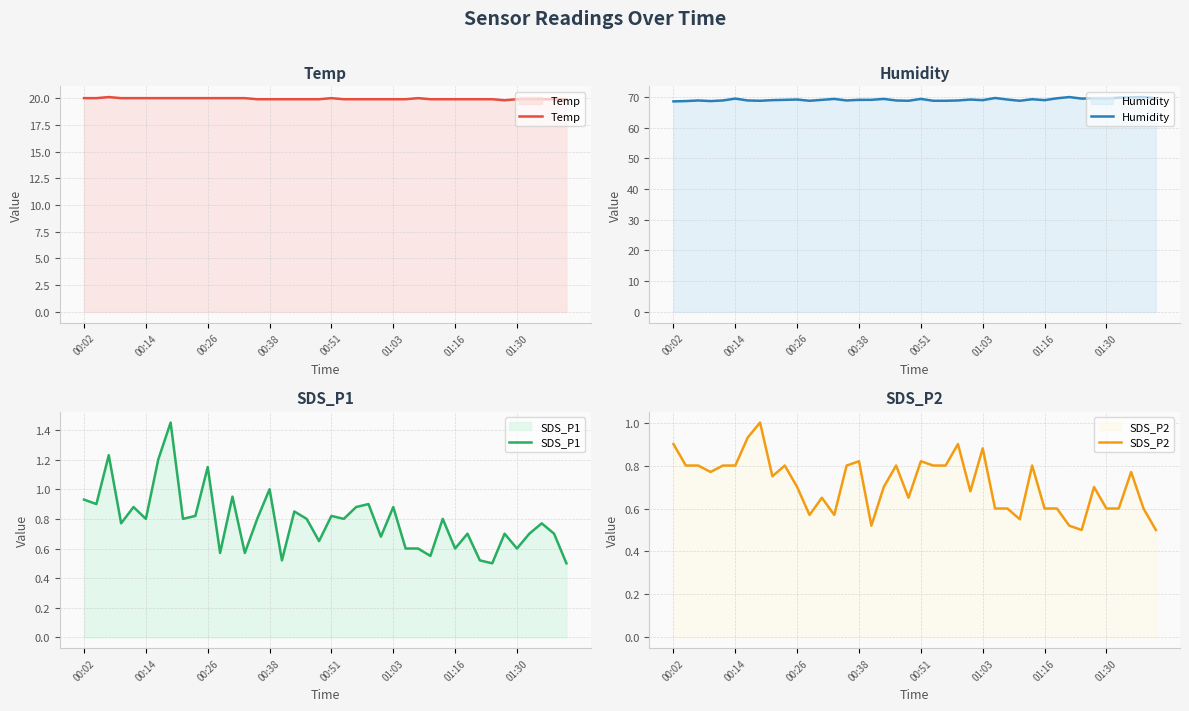

What is the spread (max minus min) of values at 29?

68.4